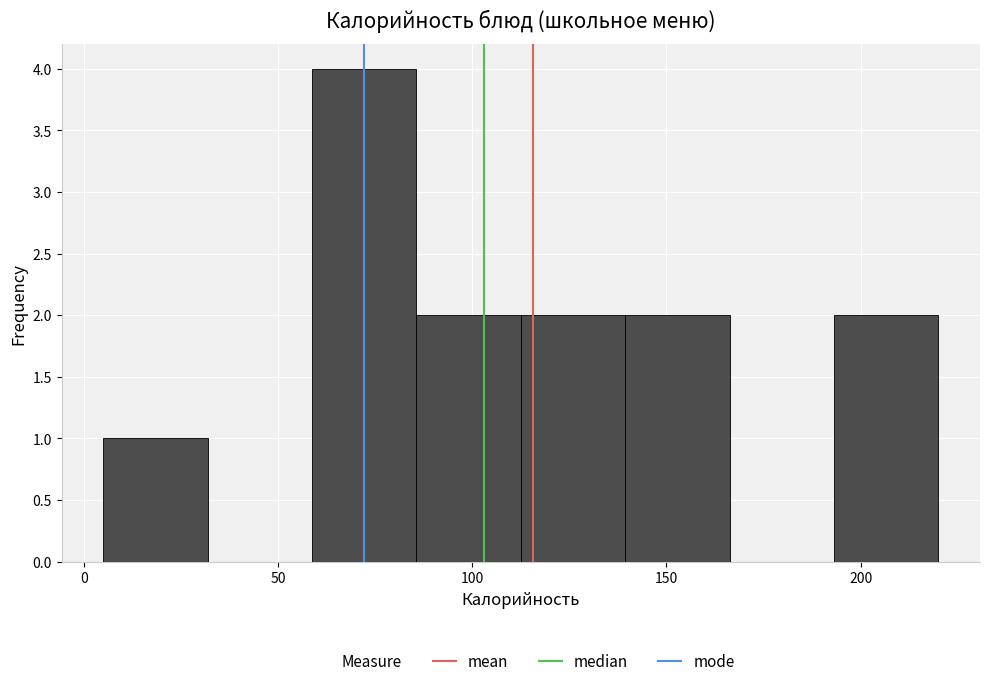

What is the height of the bar covering 5 to 30 on the x-axis? Neither the bar edges nor the heights are printed on the chart, so give them approximately, as read against the axes.

1